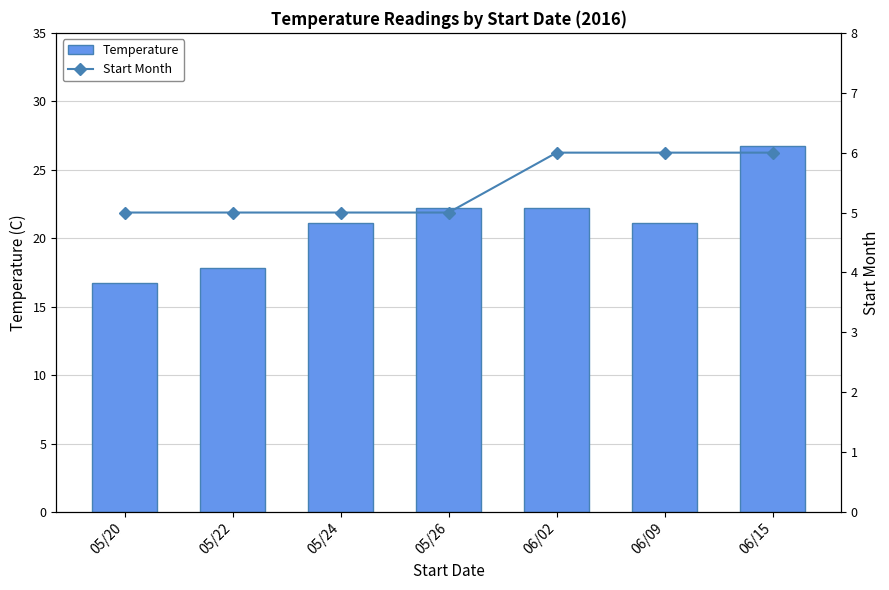

Which series has the largest total across all categories?

Temperature